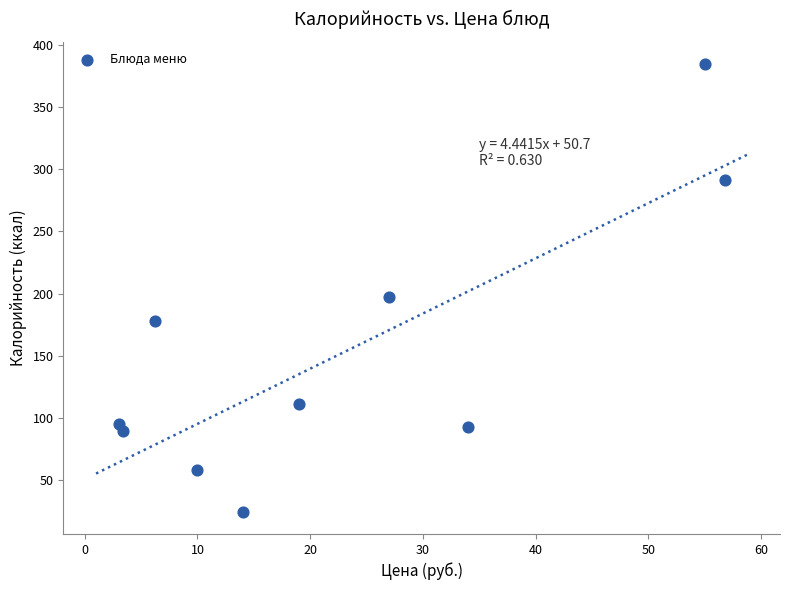

What is the range of Y values (max minus min)?

360.1